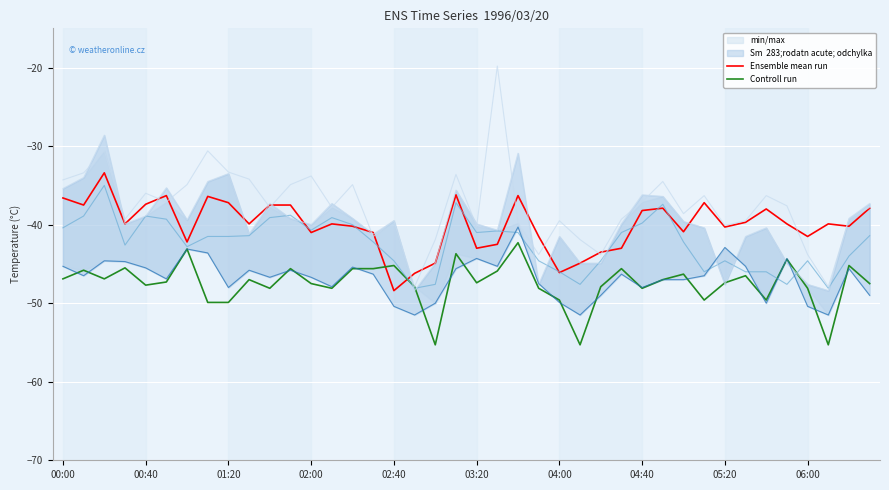

What is the difference between the highest and lowest values at 38?

5.0